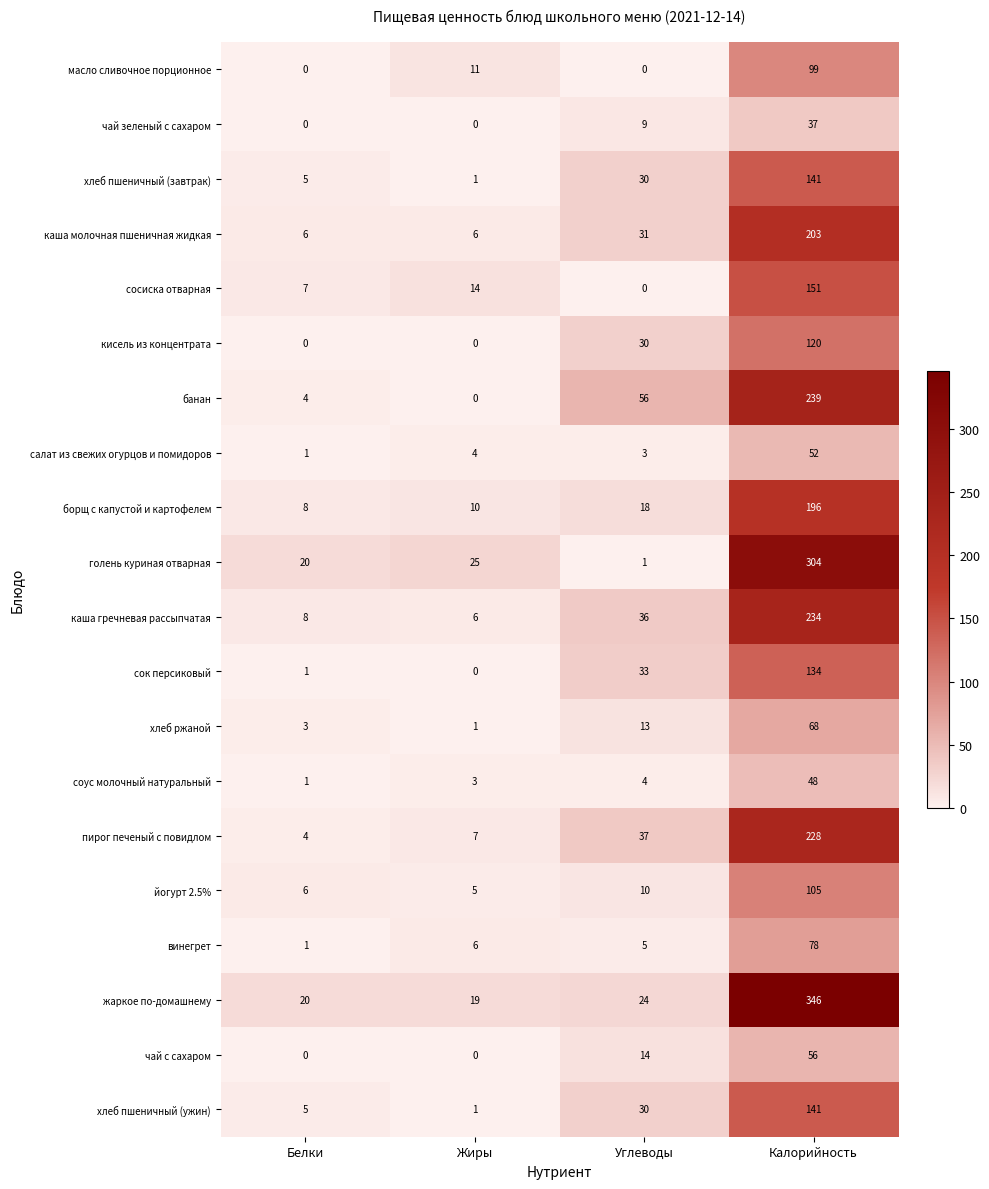

What is the highest value of the чай зеленый с сахаром series?

37